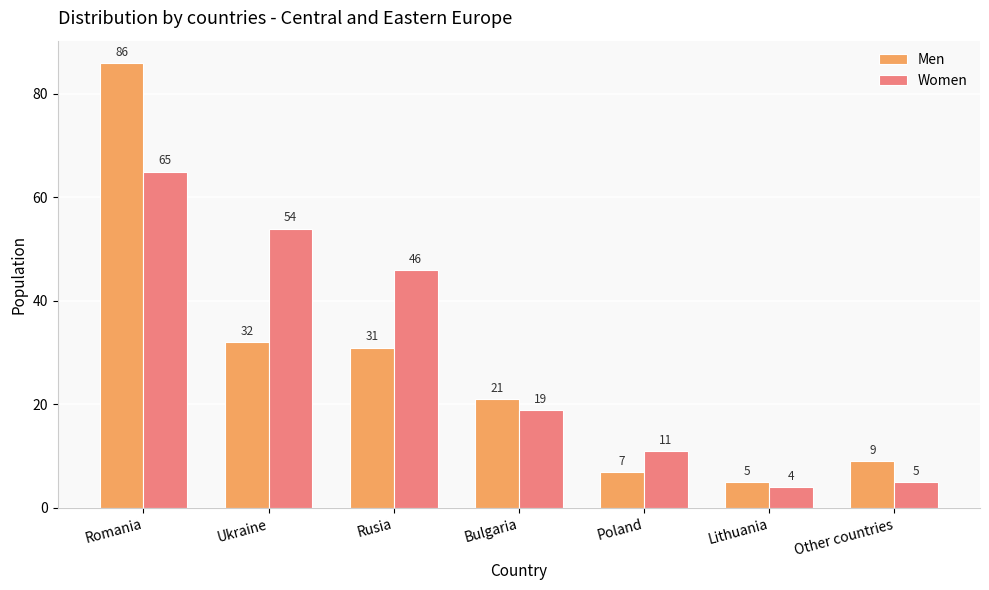

Rank the categories by Men value from lowest to highest.

Lithuania, Poland, Other countries, Bulgaria, Rusia, Ukraine, Romania